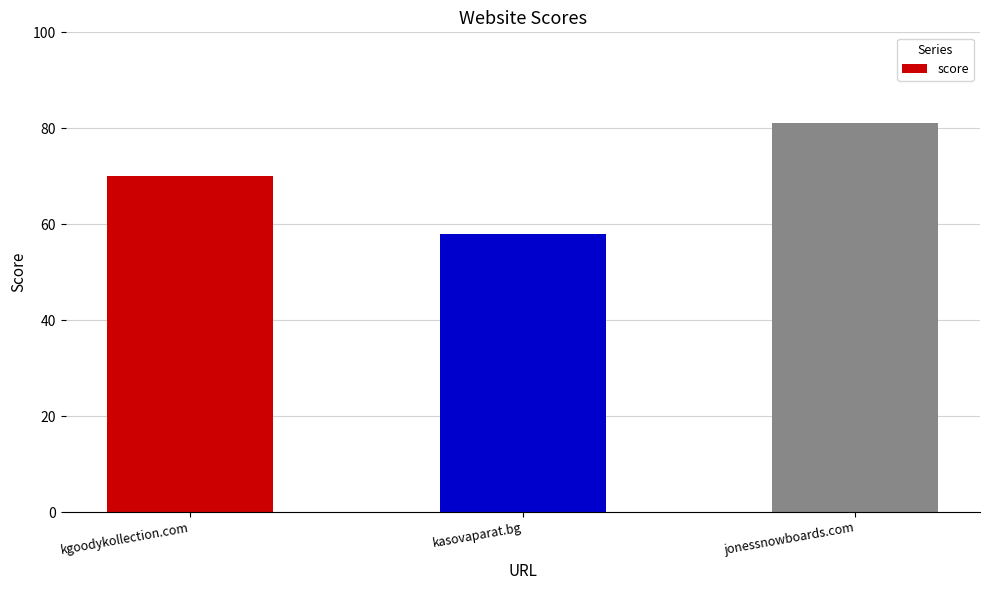

What is the label of the 1st bar from the left?

kgoodykollection.com